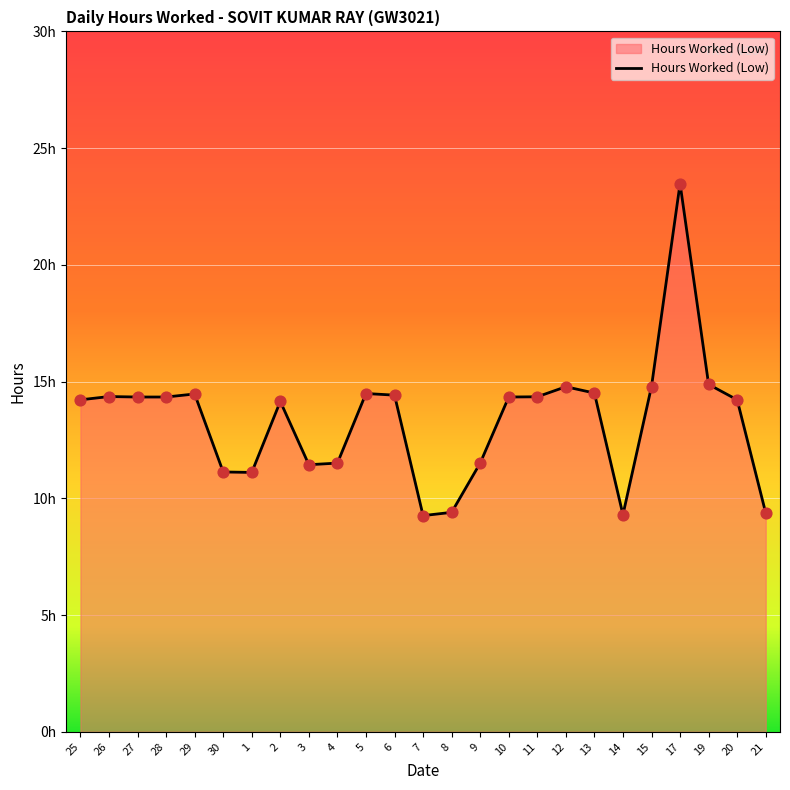

What is the change in value from 1 to 13?

+3.4